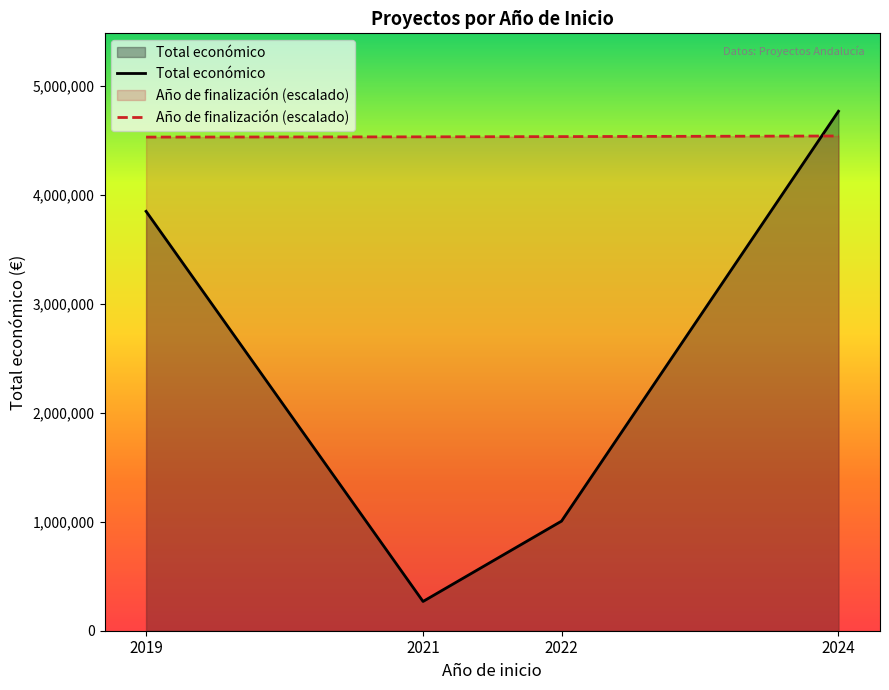

What is the value of the Total económico point at the 4th from the left?

4767880.0